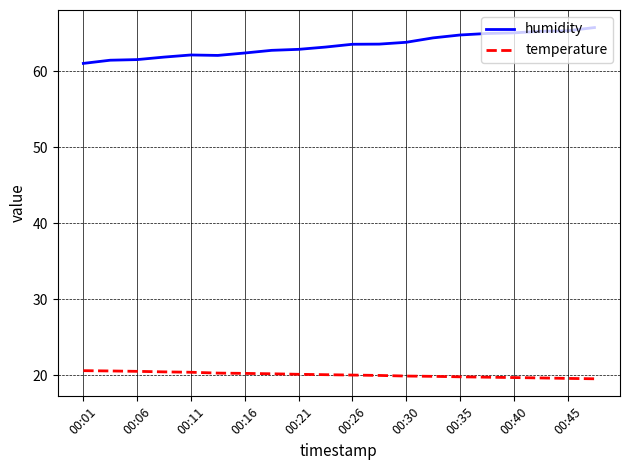

Which series has the largest total across all categories?

humidity